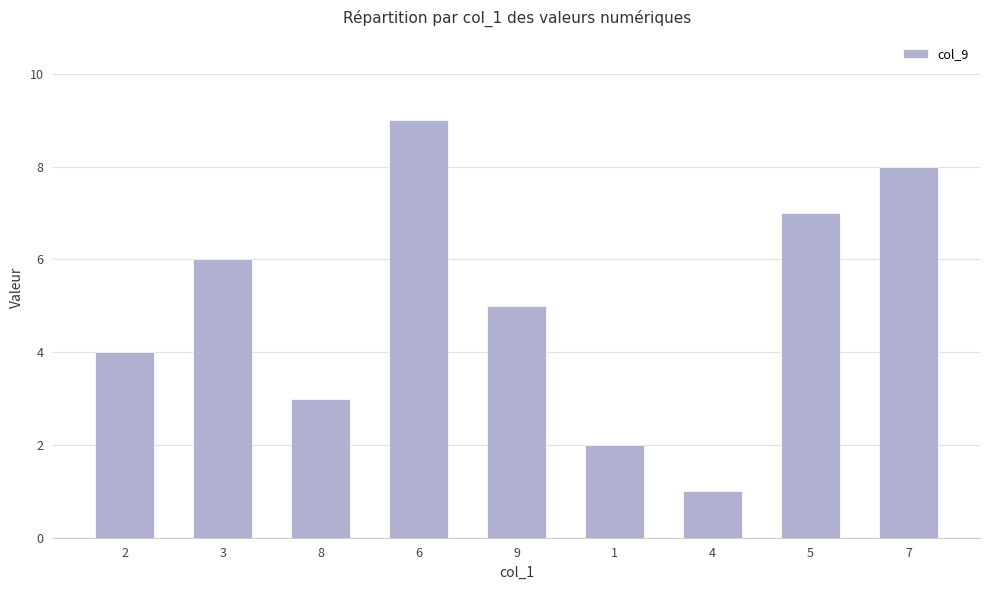

What is the average value?

5